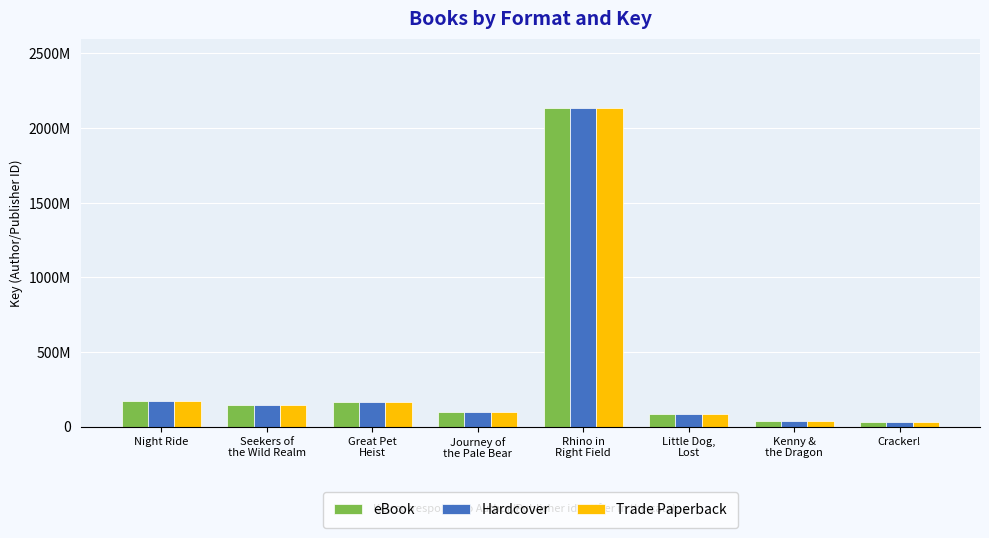

Which has a higher value, Cracker! or Little Dog,
Lost?

Little Dog,
Lost